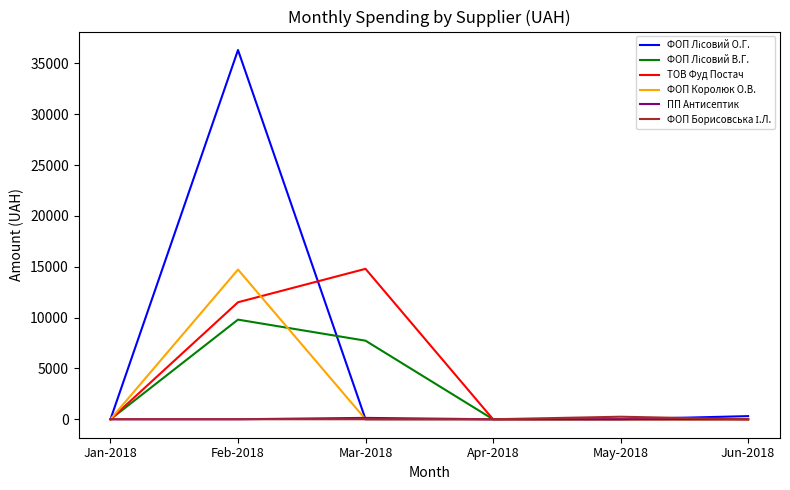

How many lines are shown in the chart?

6